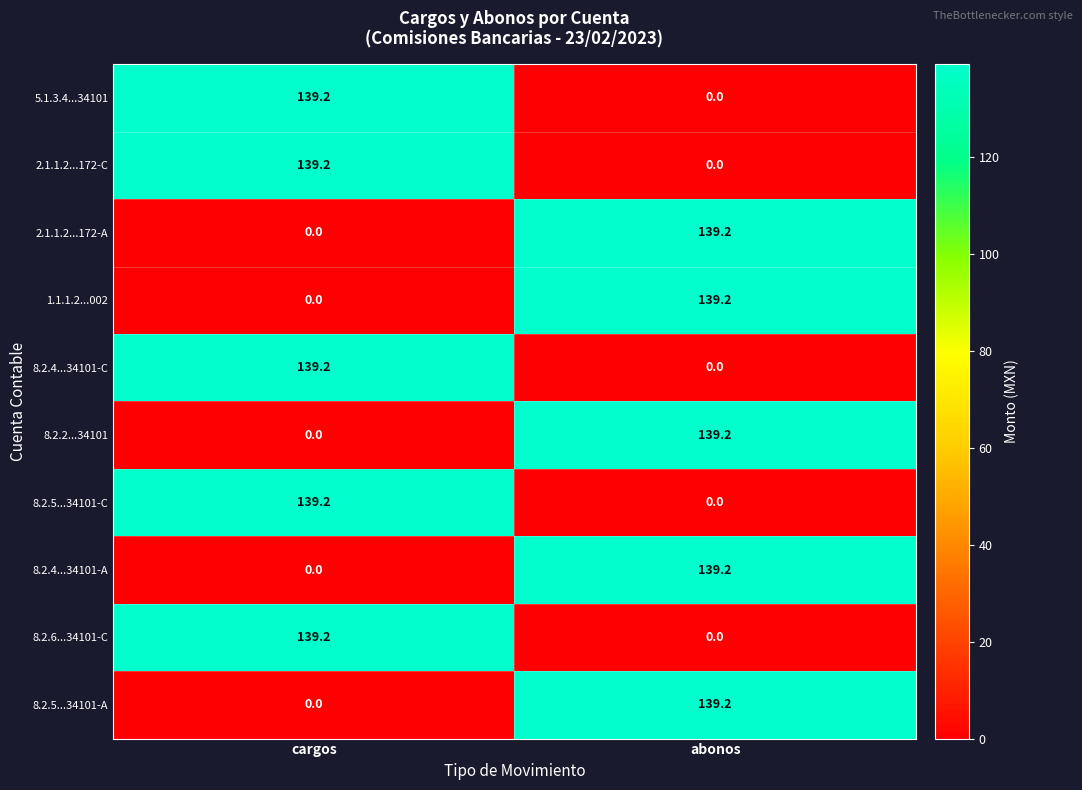

What is the average value of the 8.2.5...34101-C series?

69.6